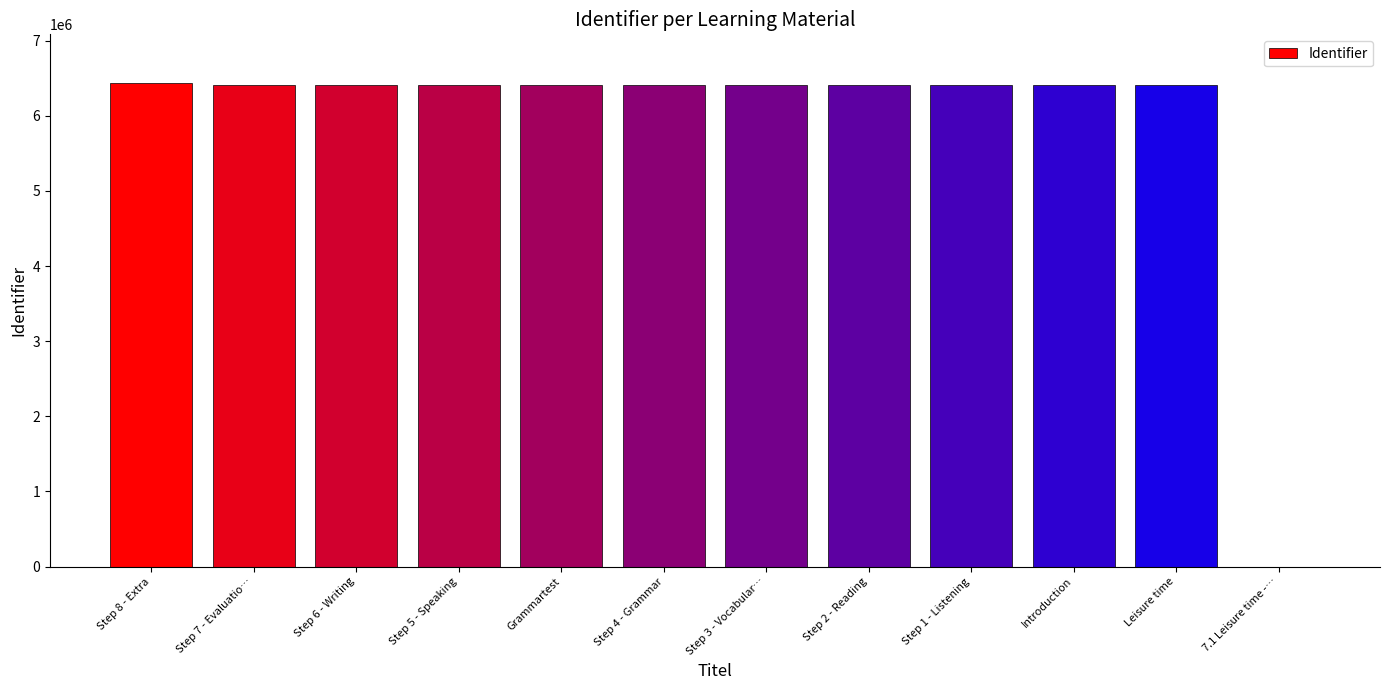

The value at 7.1 Leisure time -… is -2731462. True or false?

False